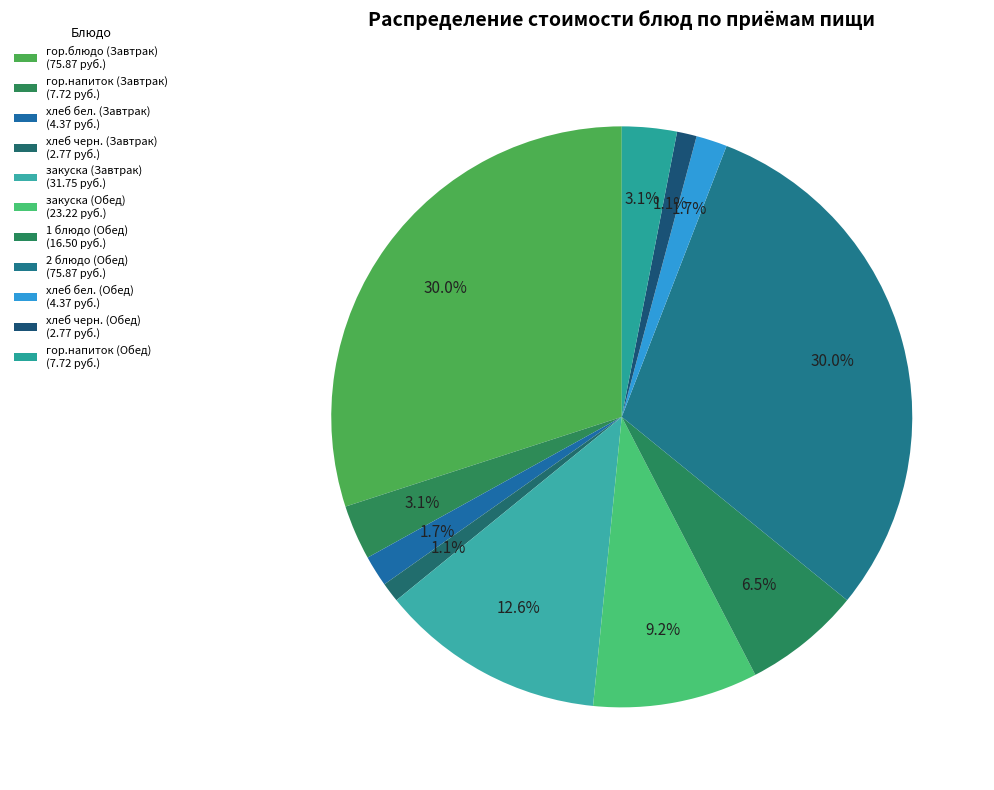

To the nearest percent, what portion does хлеб черн. (Завтрак) represent?

1%